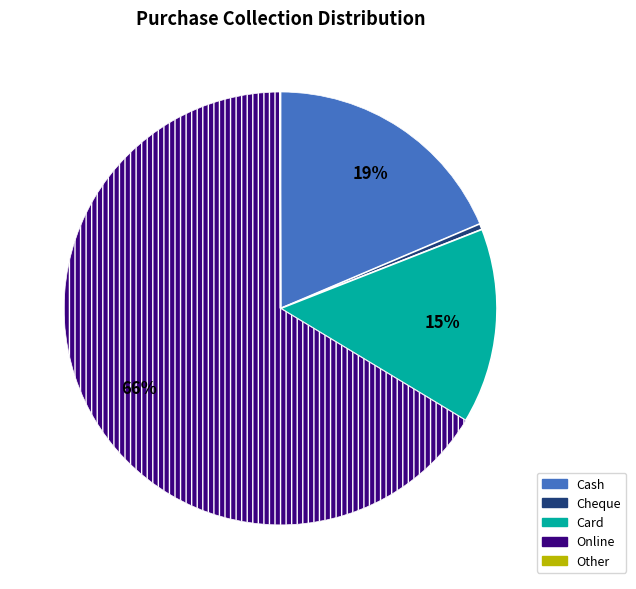

Is it true that Cash is 5% of the pie?

False